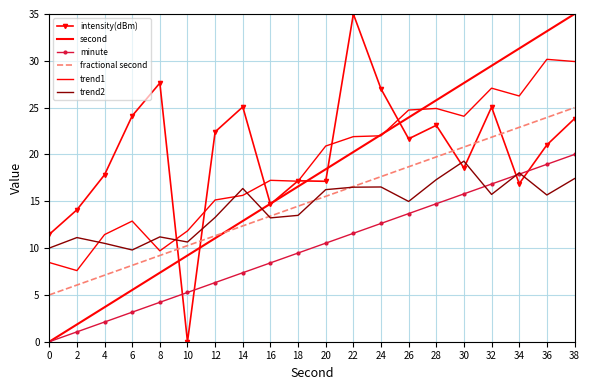

Rank the series by their maximum value, from lowest to highest.

trend2, minute, fractional second, trend1, intensity(dBm), second